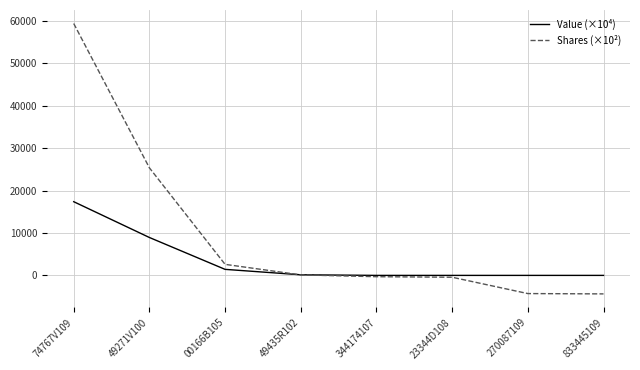

Rank the series by their average value, from lowest to highest.

Value (×10⁴), Shares (×10²)